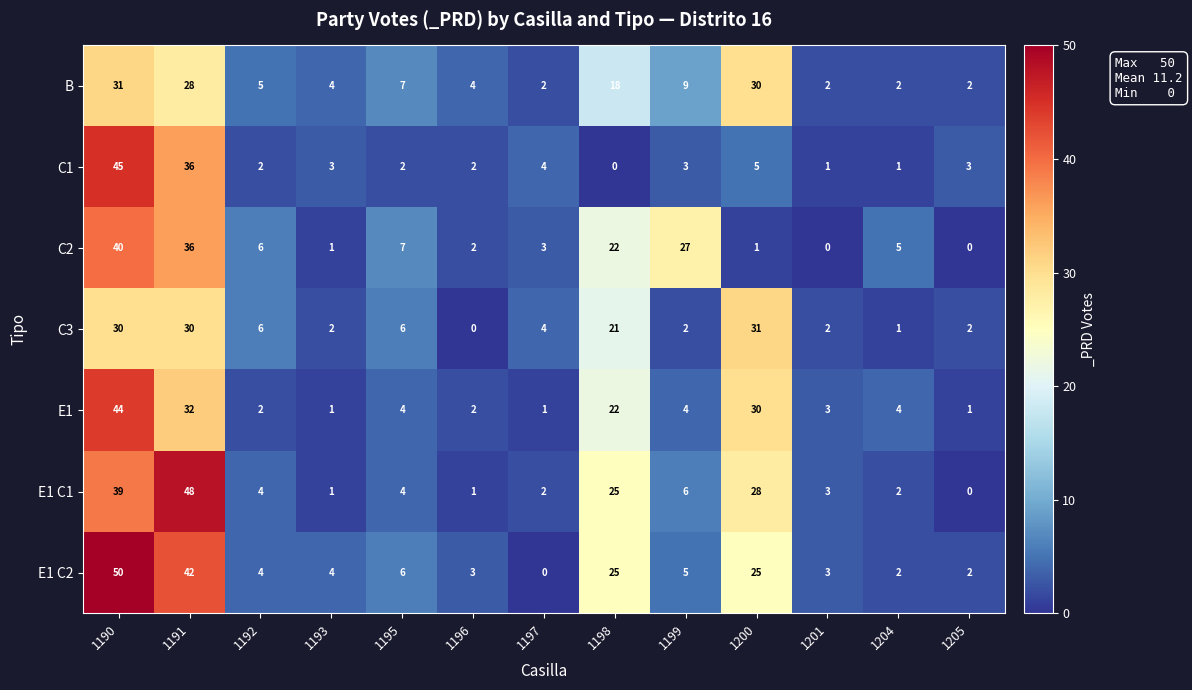

At which category is the sum across all series the highest?

1190